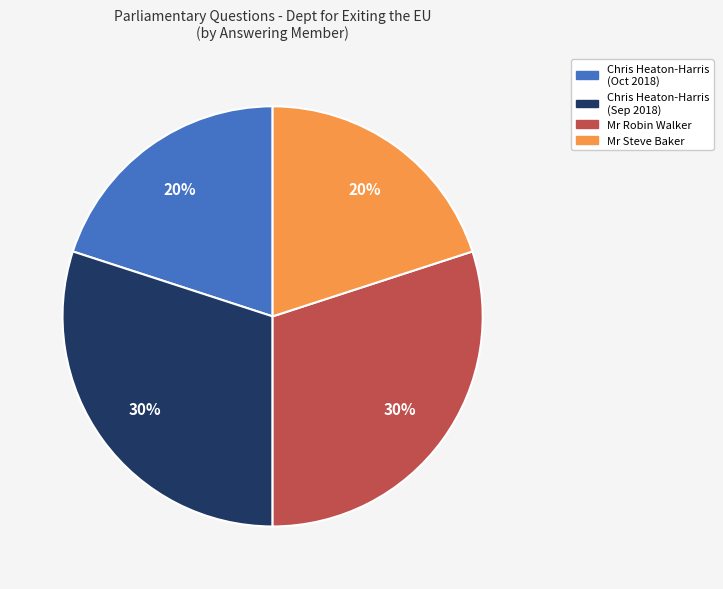

Is Chris Heaton-Harris (Sep 2018) the majority of the pie?

No